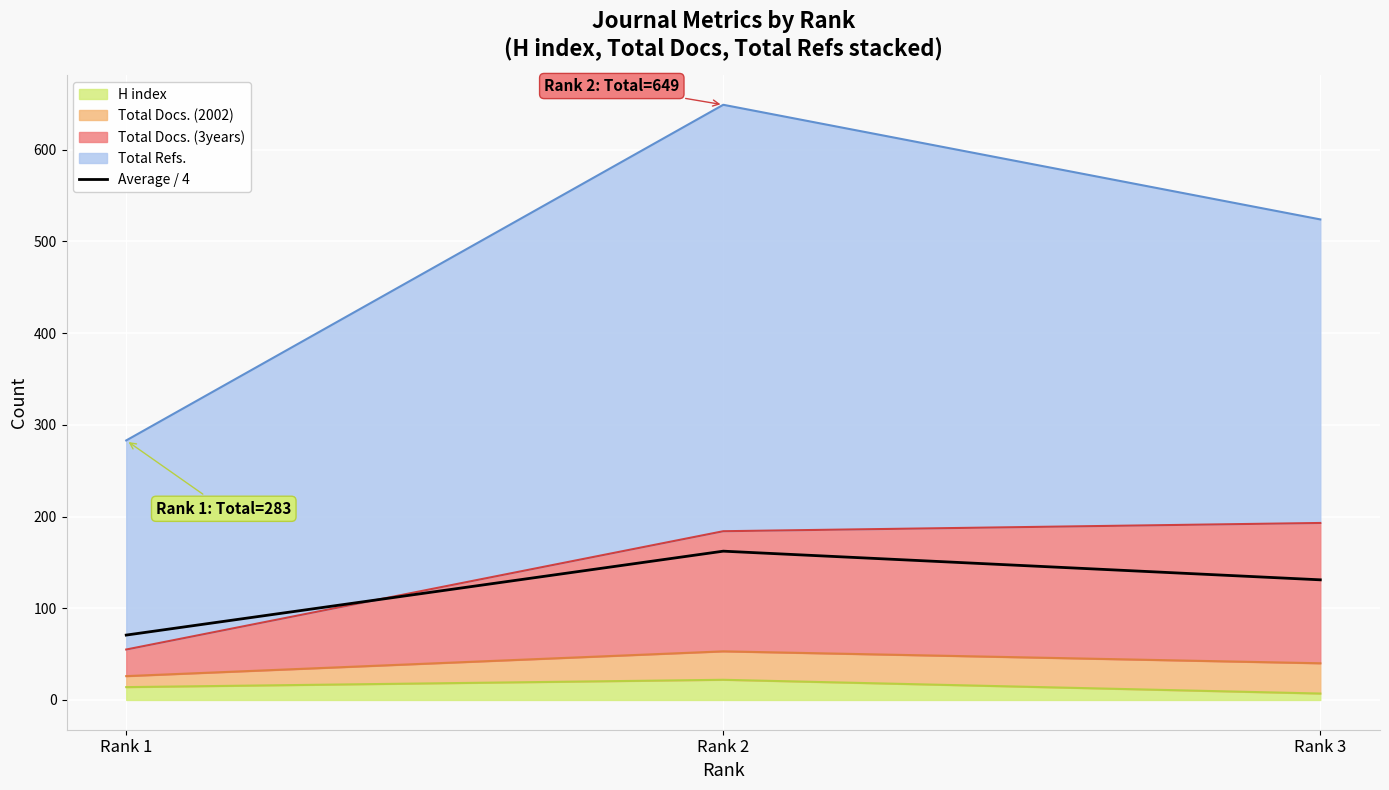

The value at Rank 3 is 37.8. True or false?

False